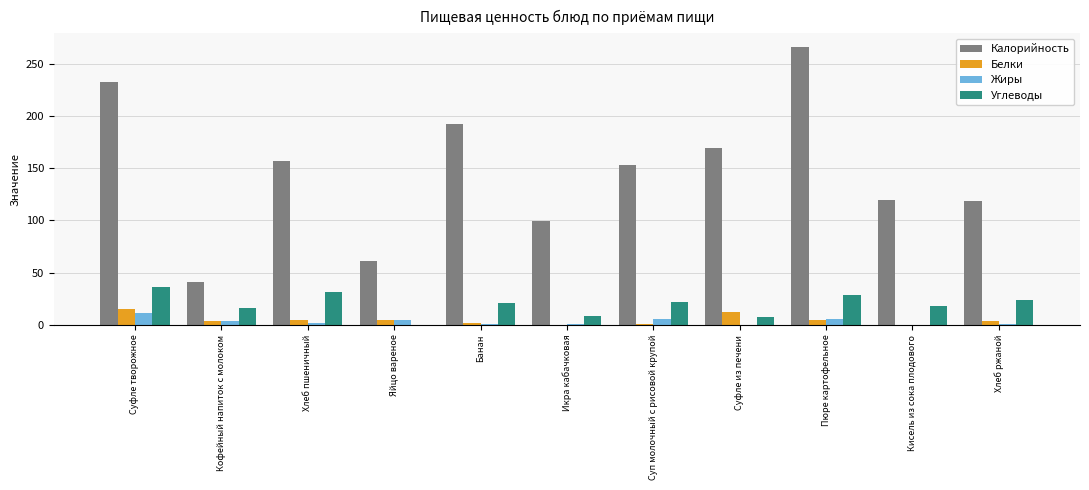

Is it true that Калорийность equals 120.0 at Кисель из сока плодового?

True